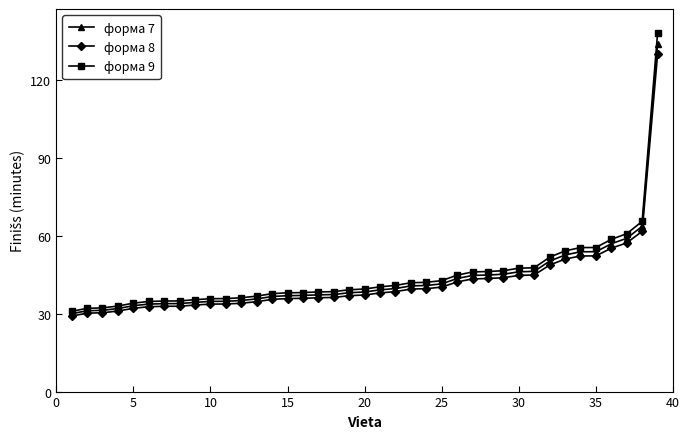

What is the maximum value for форма 7?

134.1